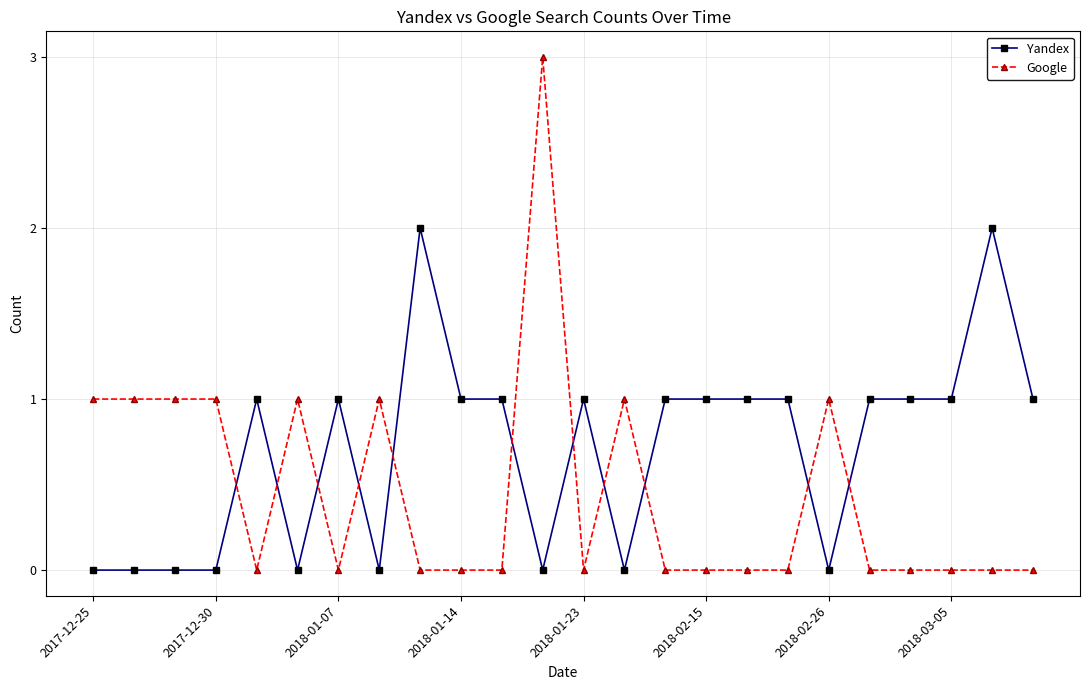

After their last crossing, which series has the higher values: Google or Yandex?

Yandex